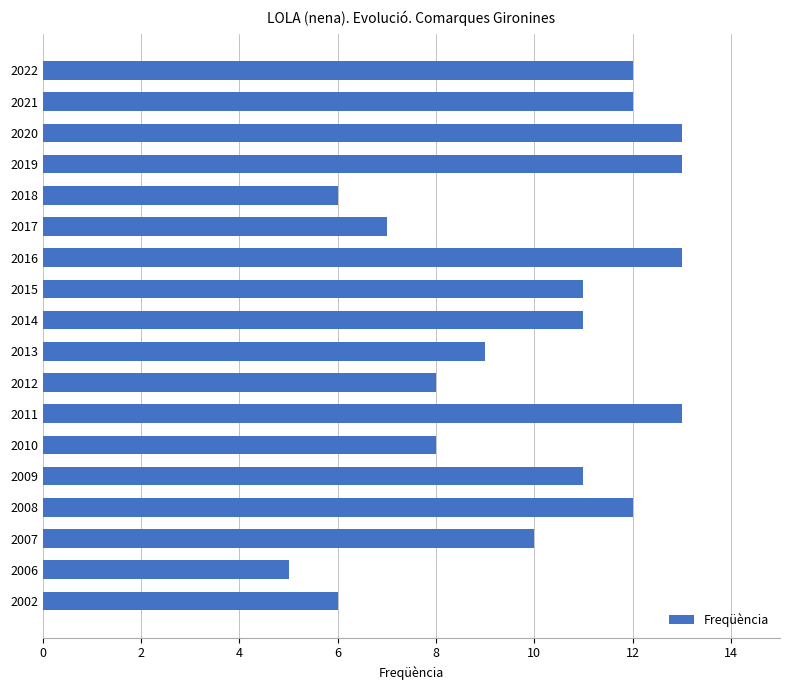

What is the maximum value shown in the chart?

13